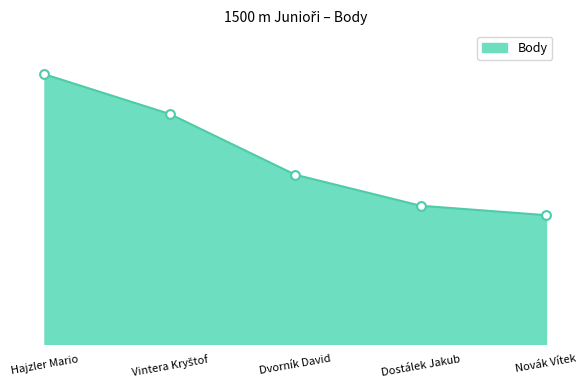

What is the ratio of the value at Vintera Kryštof to the value at Dvorník David?

1.4